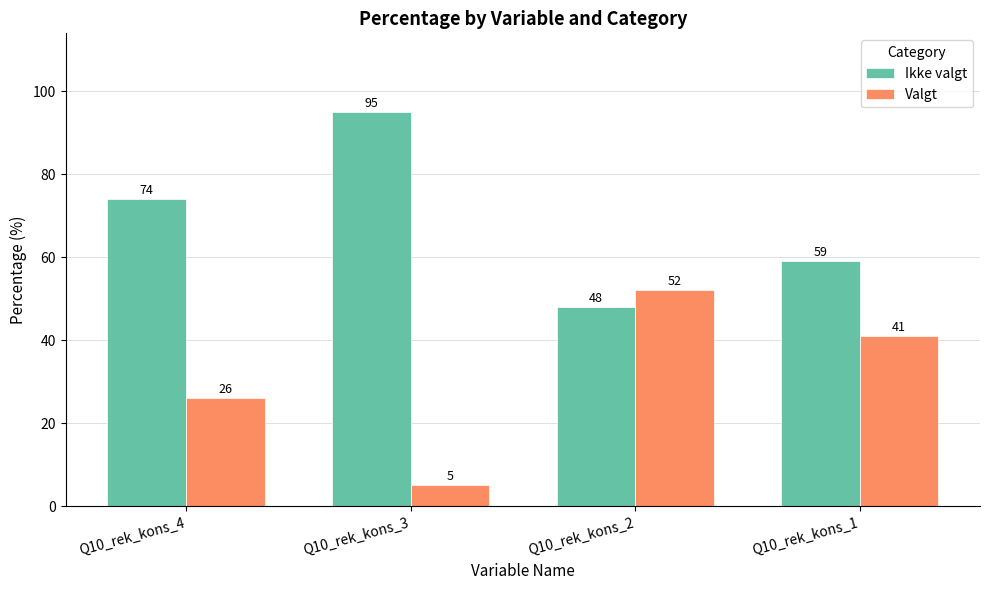

What value does the Ikke valgt series have at Q10_rek_kons_3?

95